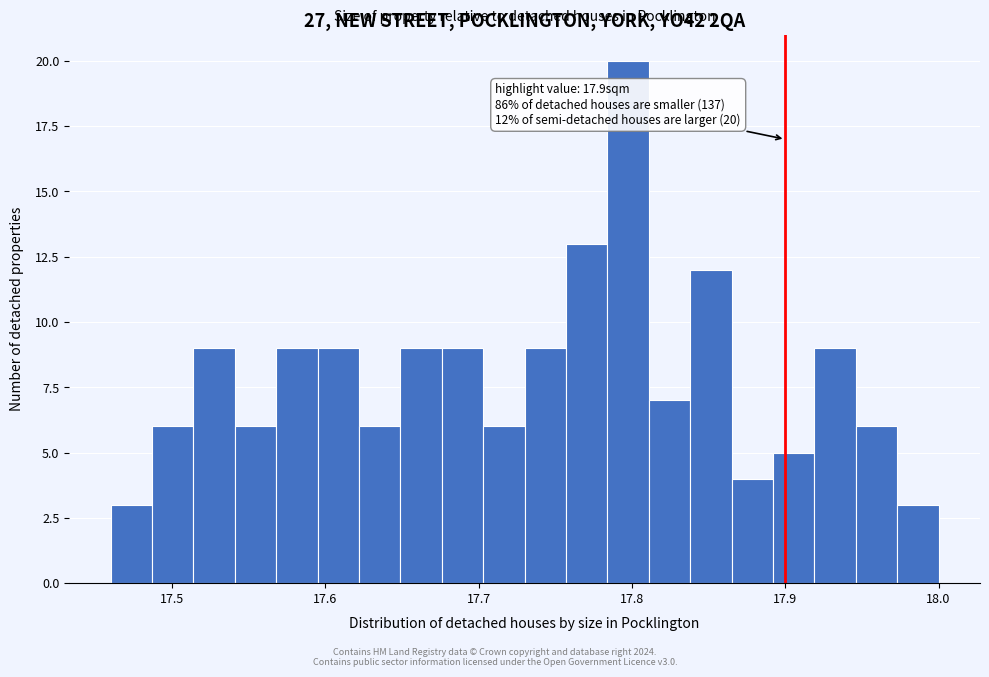

Around what value on the x-axis is the tallest bar? Give the approximate position of its centre, as read against the axis.

17.80